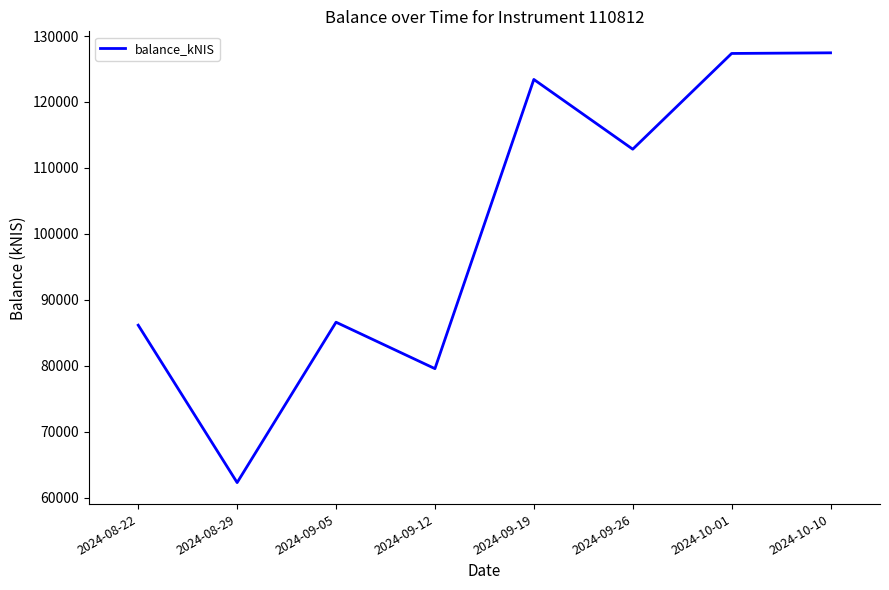

Which has a higher value, 2024-09-12 or 2024-10-01?

2024-10-01